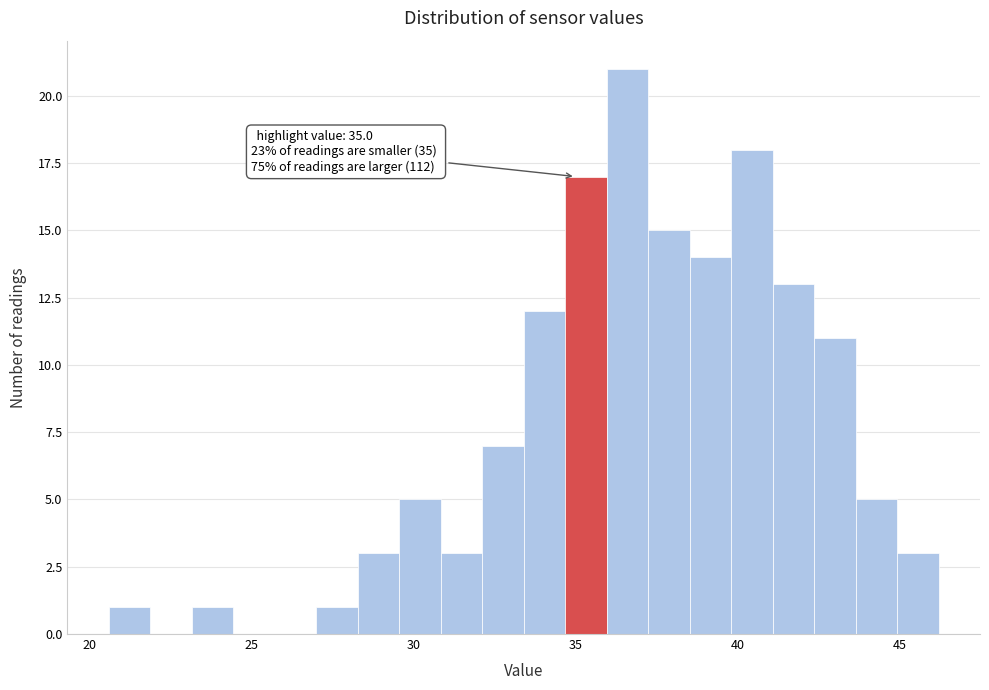

Around what value on the x-axis is the tallest bar? Give the approximate position of its centre, as read against the axis.

36.5